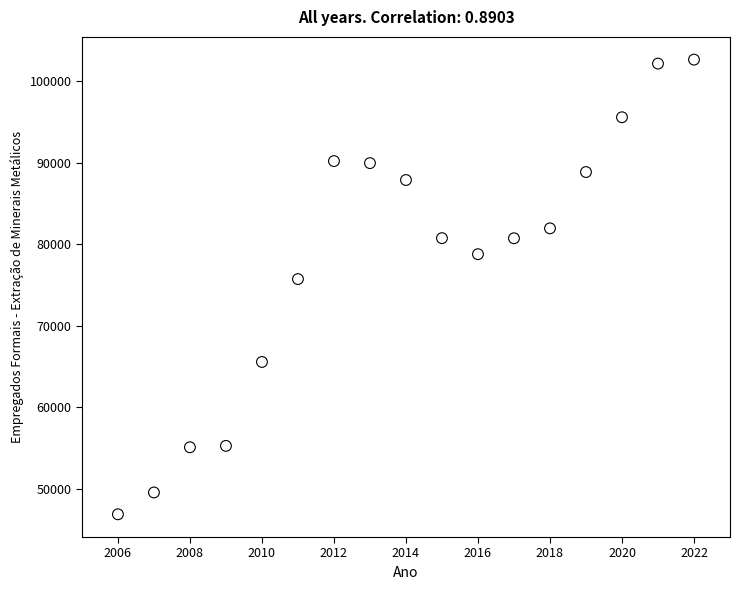

What is the range of X values (max minus min)?

16